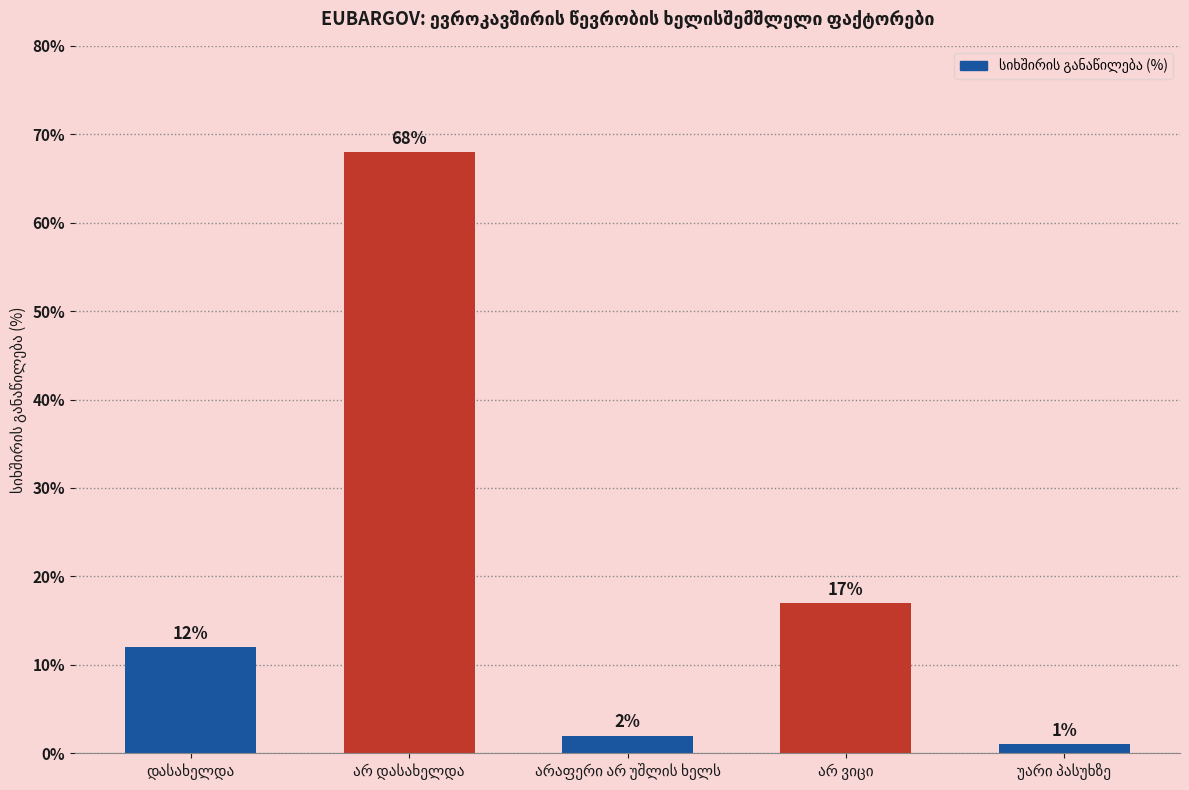

What is the difference between the maximum and minimum values?

67